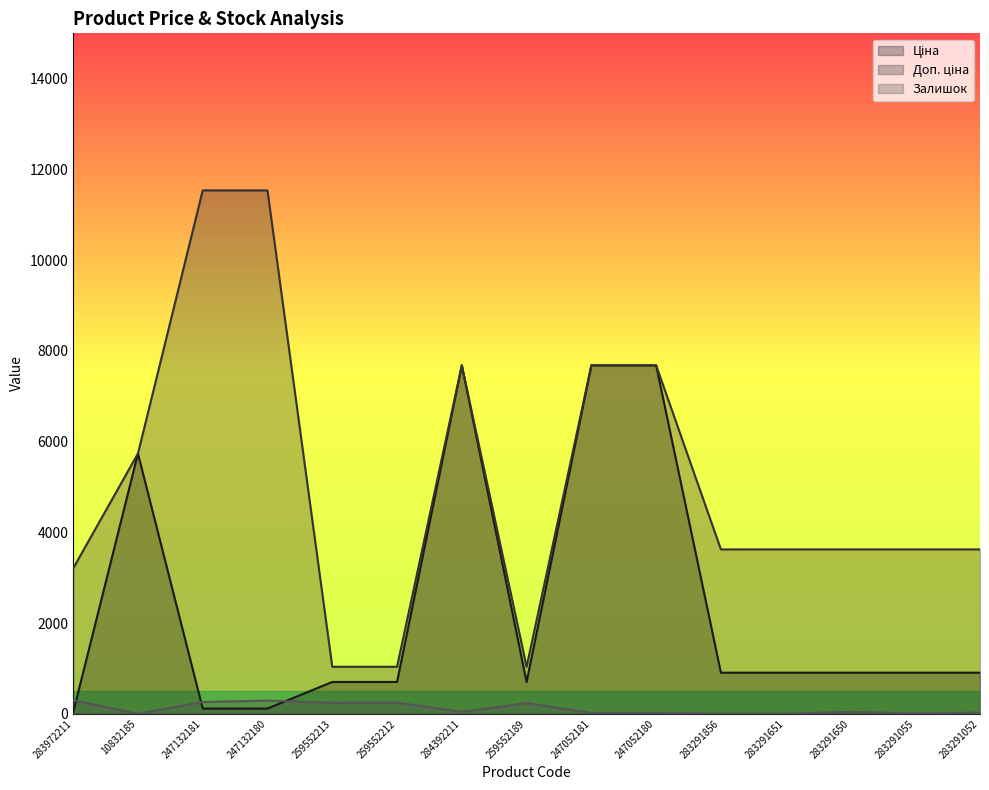

True or false: Залишок has a value of 242.0 at 259552213.

True